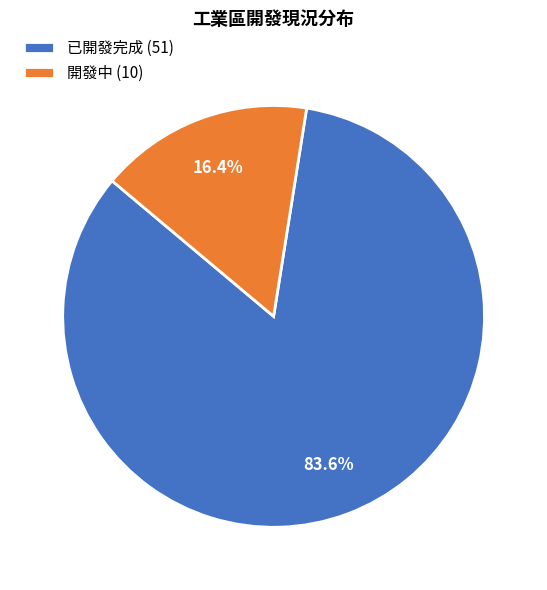

To the nearest percent, what is the difference between the largest and smallest slice percentages?

67%